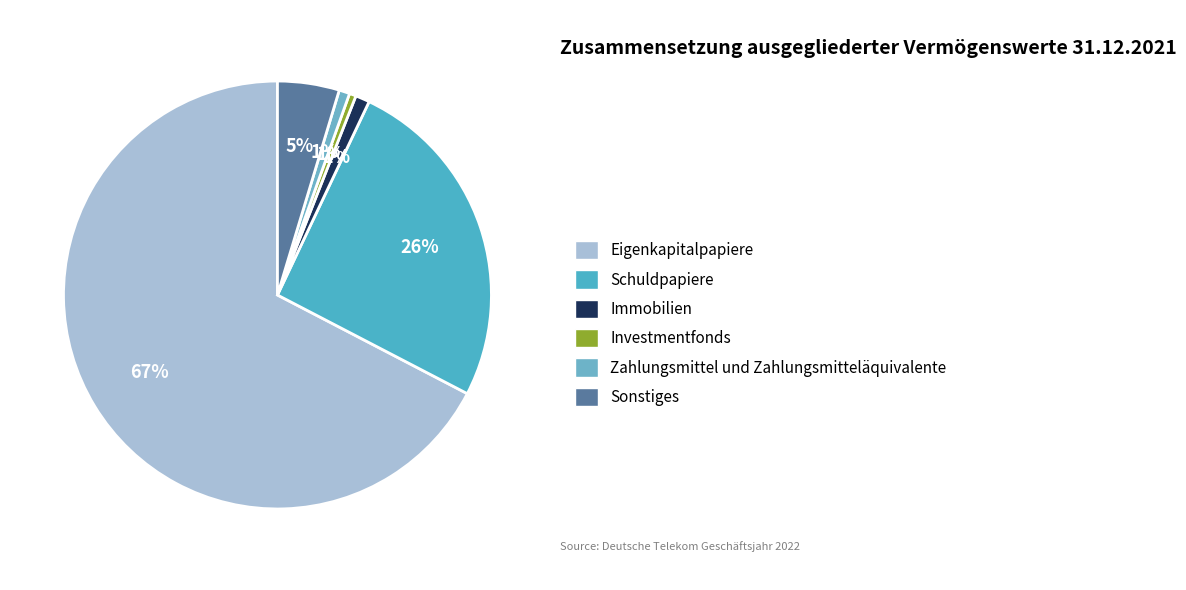

To the nearest percent, what is the difference between the largest and smallest slice percentages?

67%